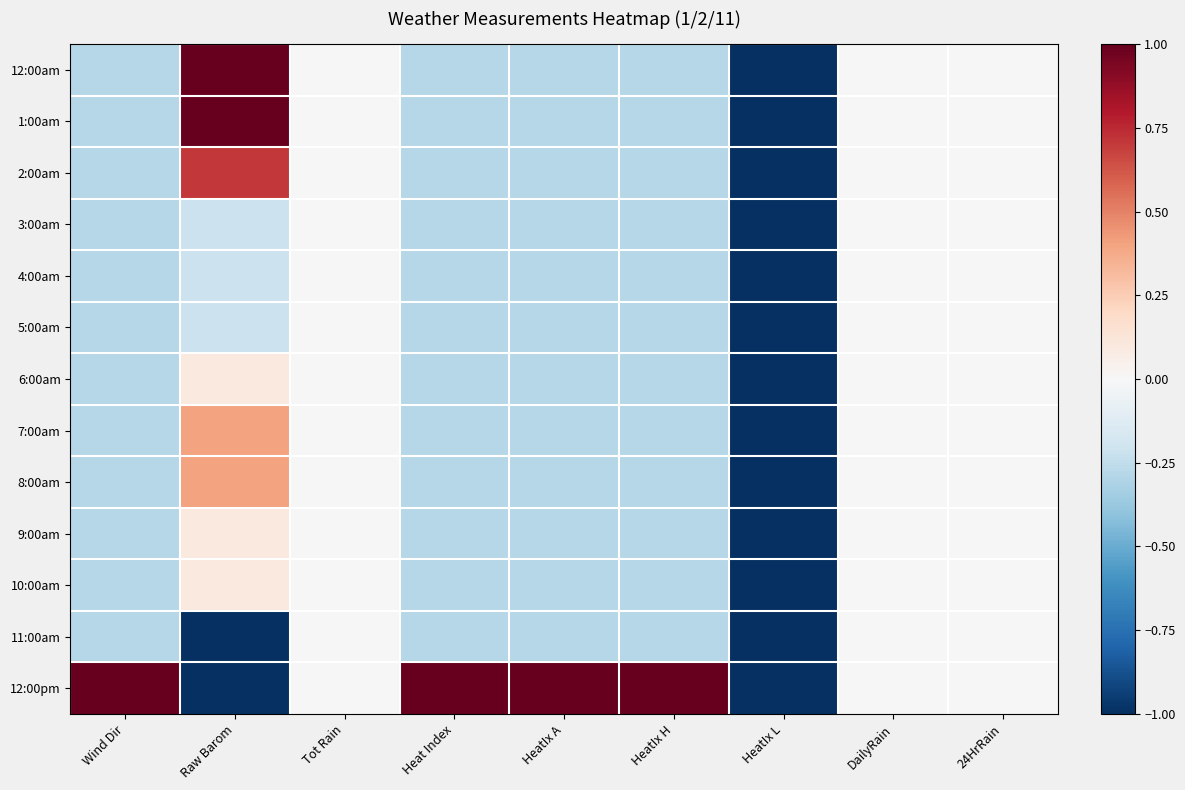

At which category is the sum across all series the highest?

Raw Barom